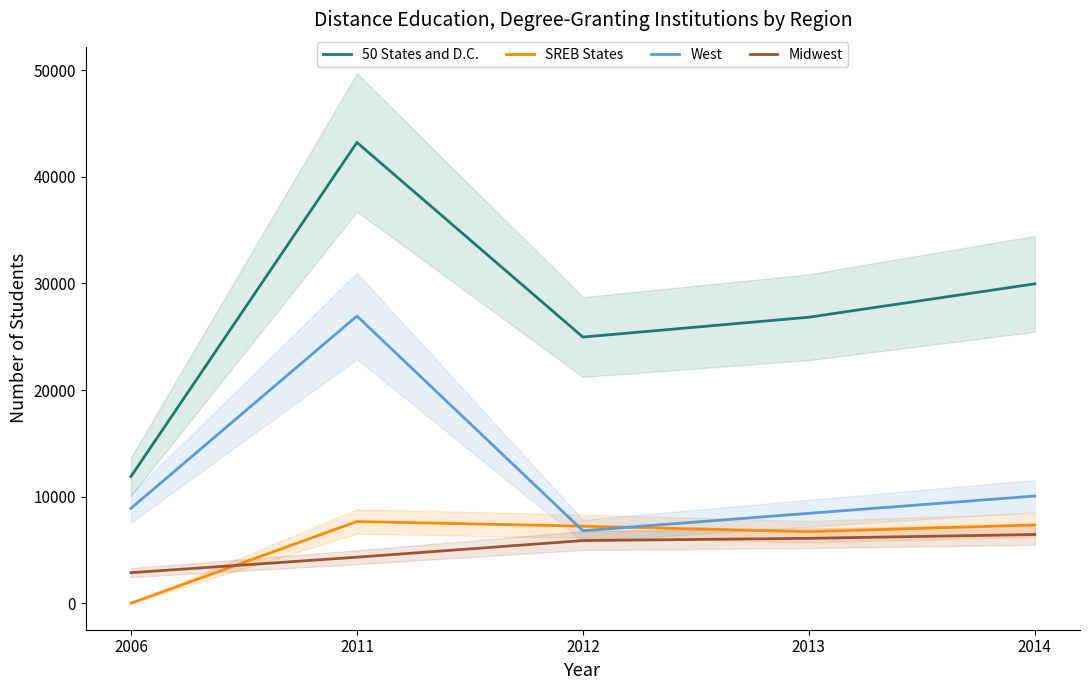

True or false: 50 States and D.C. and SREB States intersect in this chart.

False